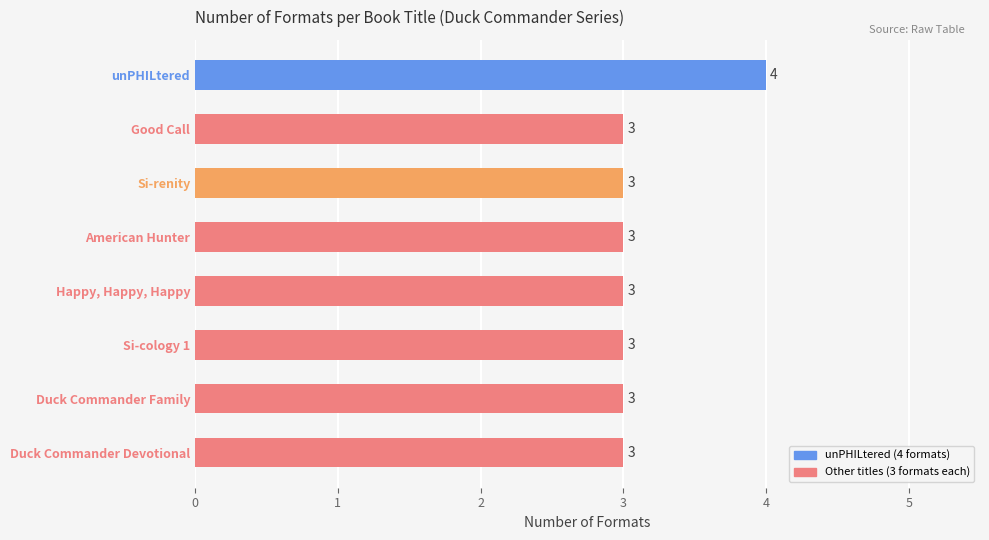

What is the sum of all values?

25